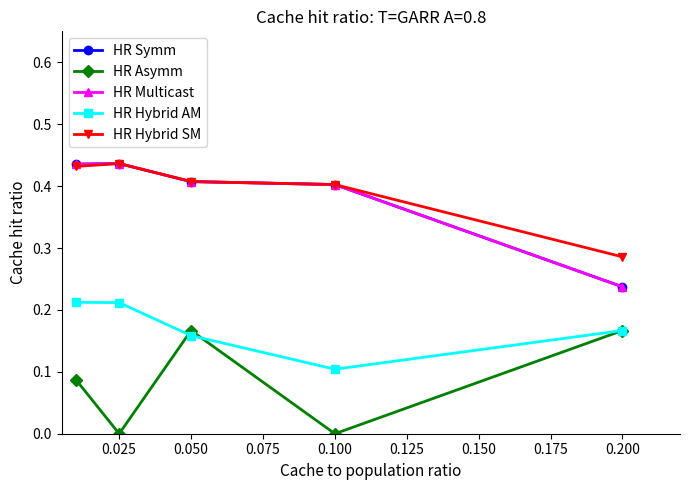

Is this an area chart (filled region under the line)?

No